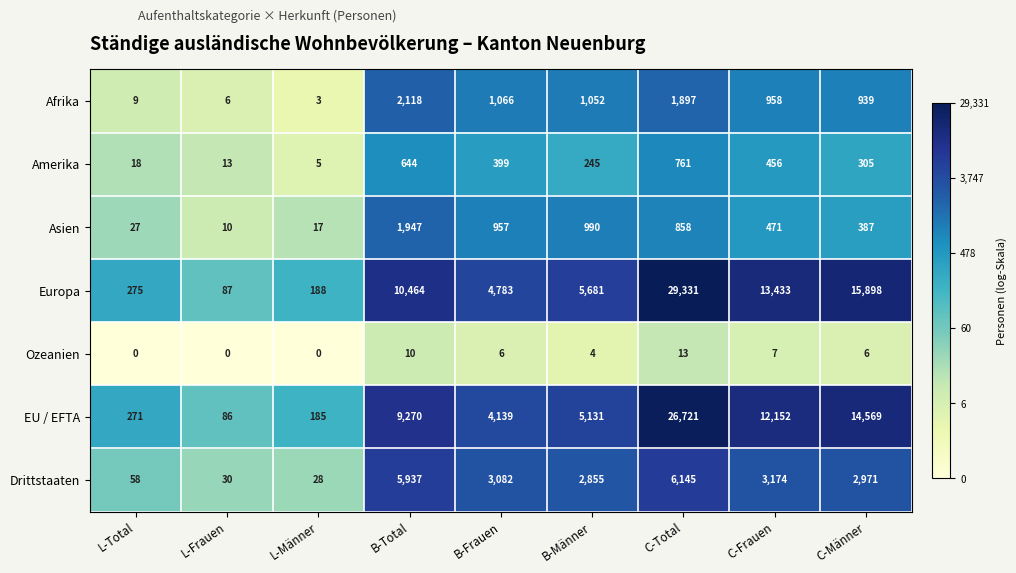

What value does the Asien series have at L-Total, to the nearest 50?

50